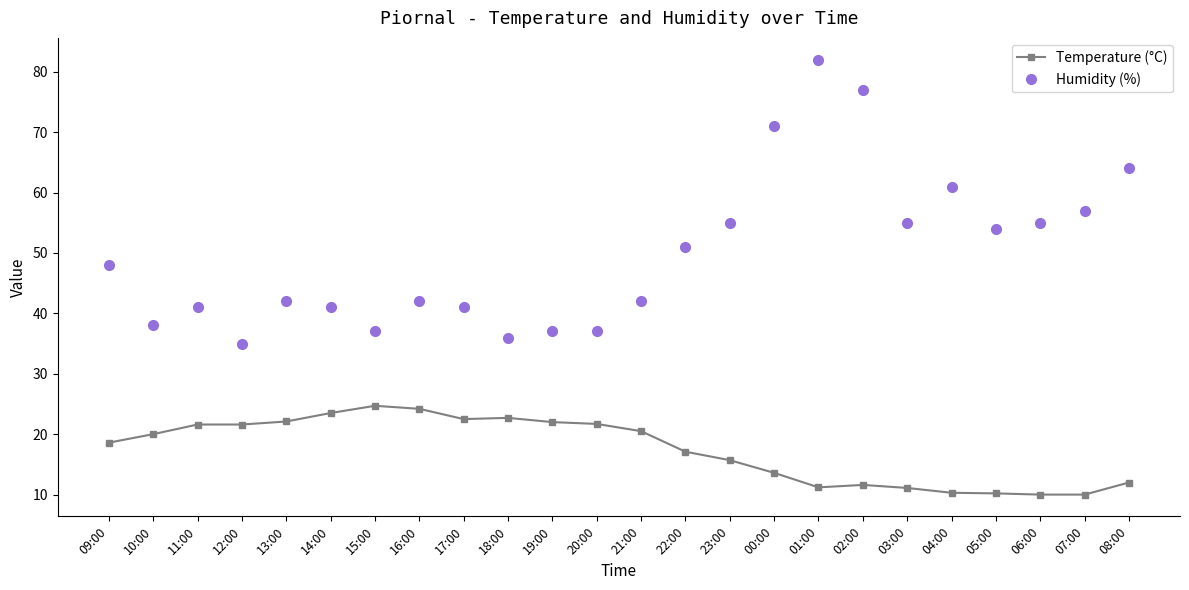

What is the difference between the maximum and second lowest values in the Humidity (%) series?

46.0